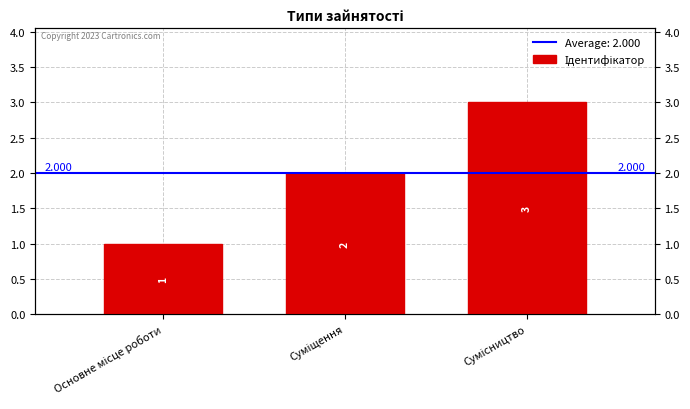

What is the value of the 2nd bar from the left?

2